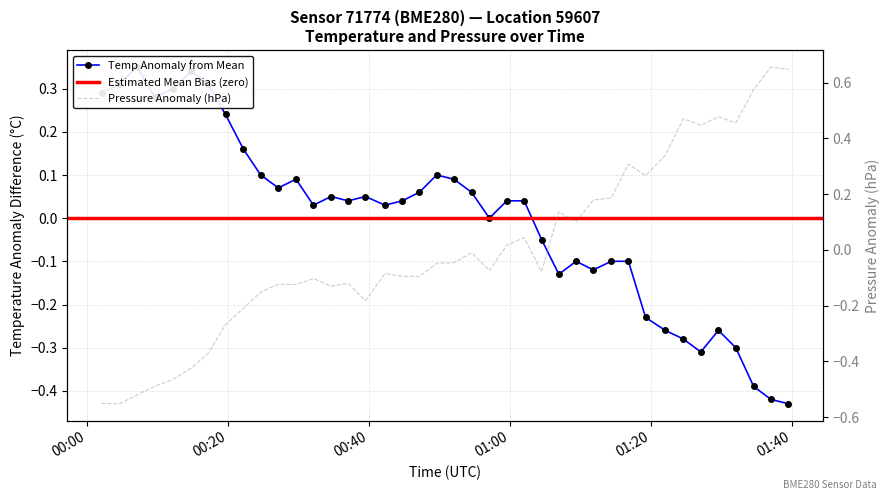

Reading left to right, what are all the values shown in this chart?

temperature: 0.3	0.3	0.4	0.3	0.3	0.3	0.3	0.2	0.2	0.1	0.1	0.1	0.0	0.1	0.0	0.1	0.0	0.0	0.1	0.1	0.1	0.1	0.0	0.0	0.0	-0.0	-0.1	-0.1	-0.1	-0.1	-0.1	-0.2	-0.3	-0.3	-0.3	-0.3	-0.3	-0.4	-0.4	-0.4
pressure: -0.6	-0.6	-0.5	-0.5	-0.5	-0.4	-0.4	-0.3	-0.2	-0.2	-0.1	-0.1	-0.1	-0.1	-0.1	-0.2	-0.1	-0.1	-0.1	-0.0	-0.0	-0.0	-0.1	0.0	0.0	-0.1	0.1	0.1	0.2	0.2	0.3	0.3	0.3	0.5	0.4	0.5	0.5	0.6	0.7	0.6